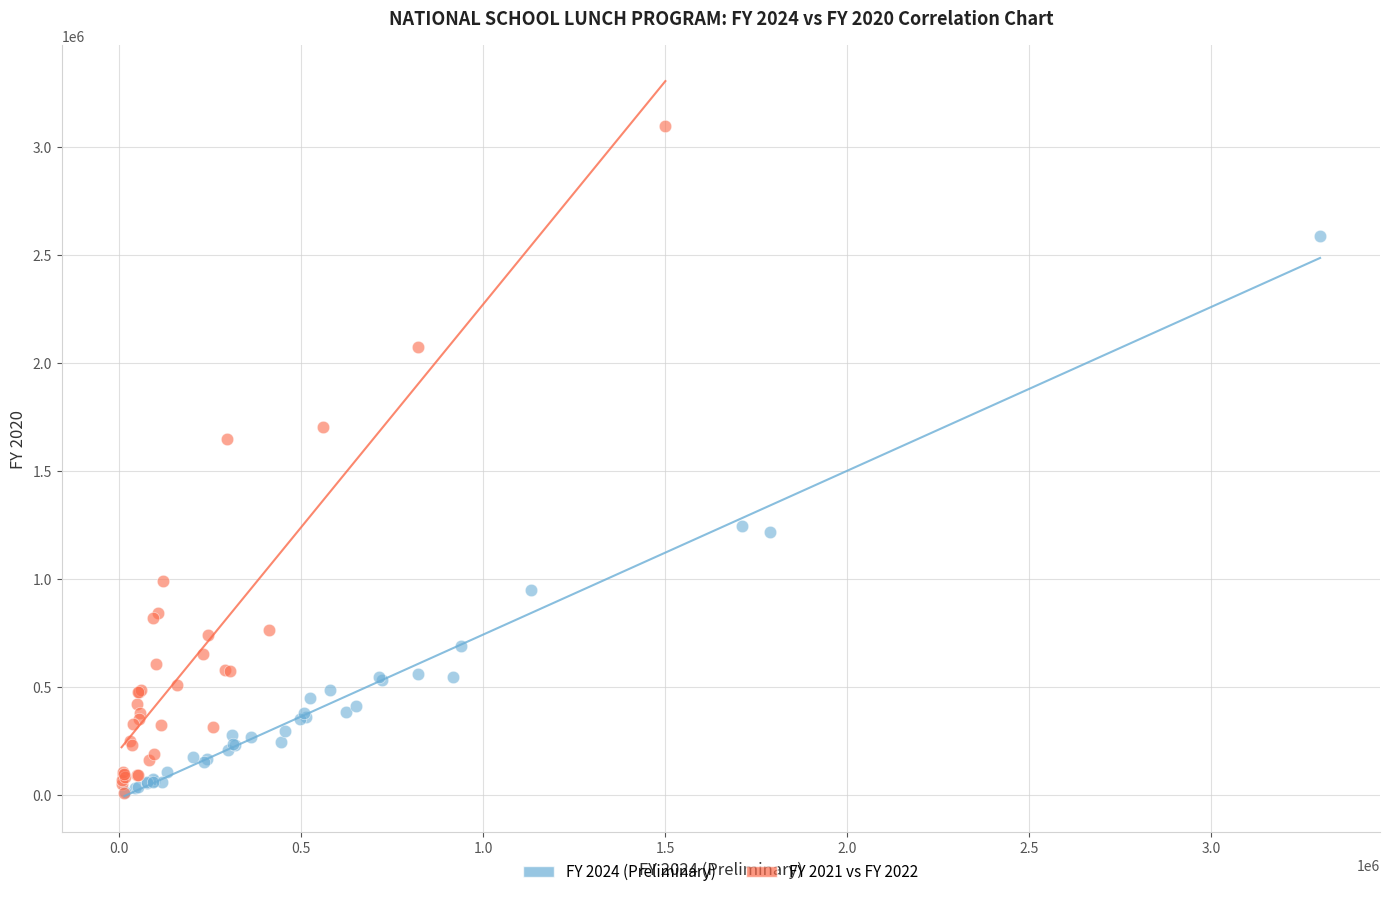

Which series reaches the maximum Y coordinate?

FY 2021 vs FY 2022